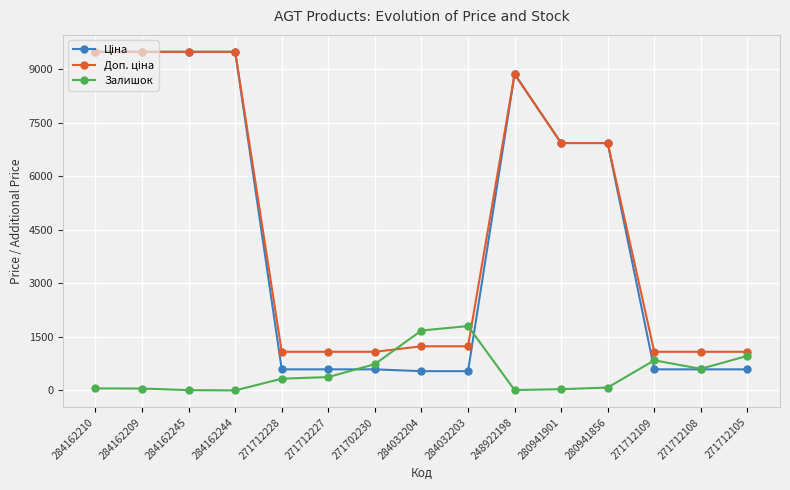

True or false: Залишок has more than 0 interior local peaks.

True